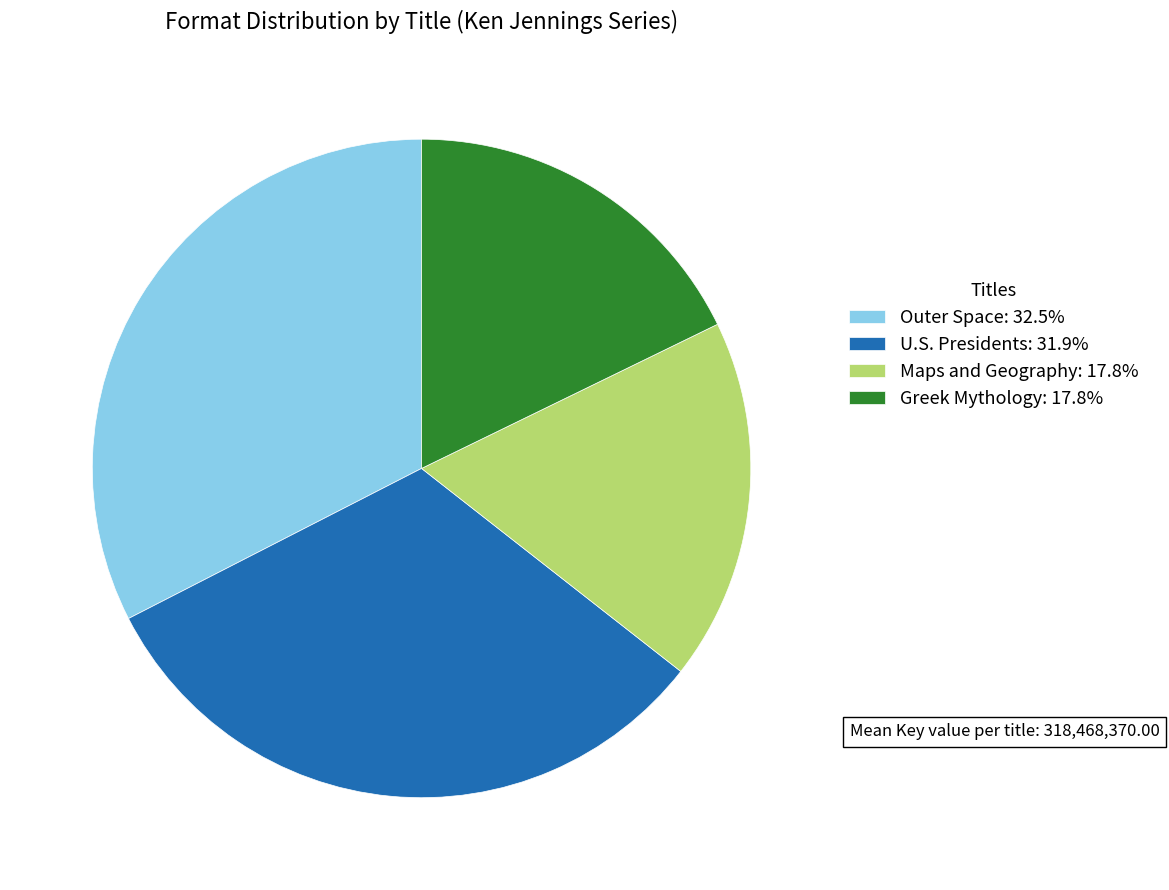

Approximately how many times larger is the value at Greek Mythology: 17.8% compared to Maps and Geography: 17.8%?

1.0